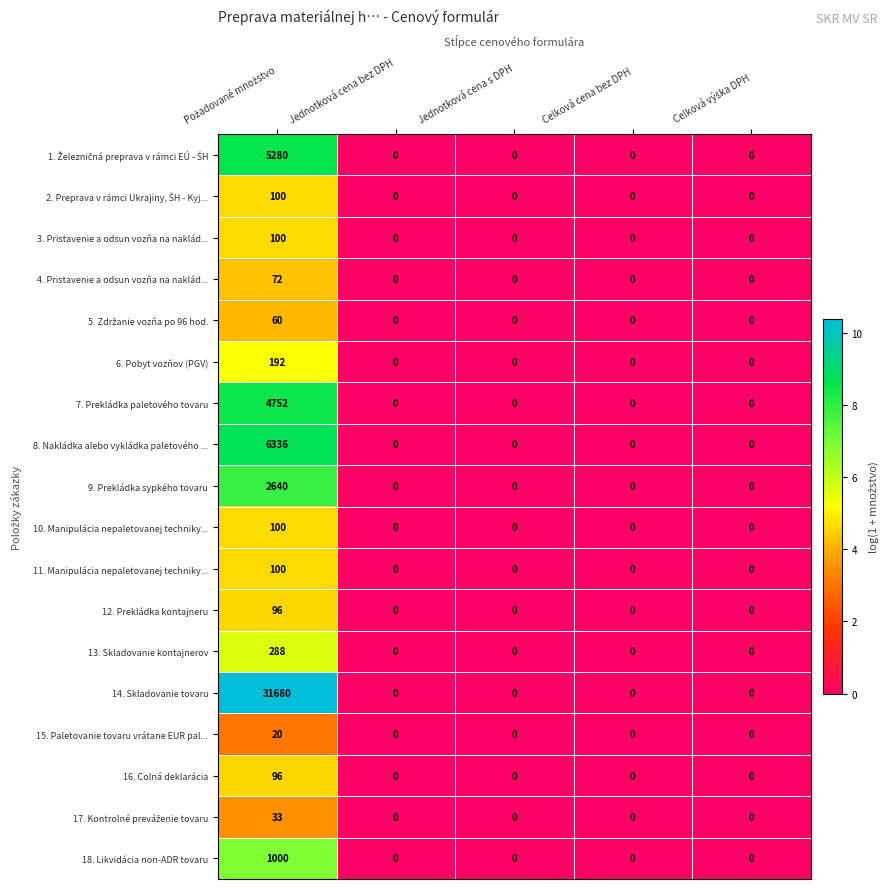

Which series has the largest range (max minus min)?

14. Skladovanie tovaru